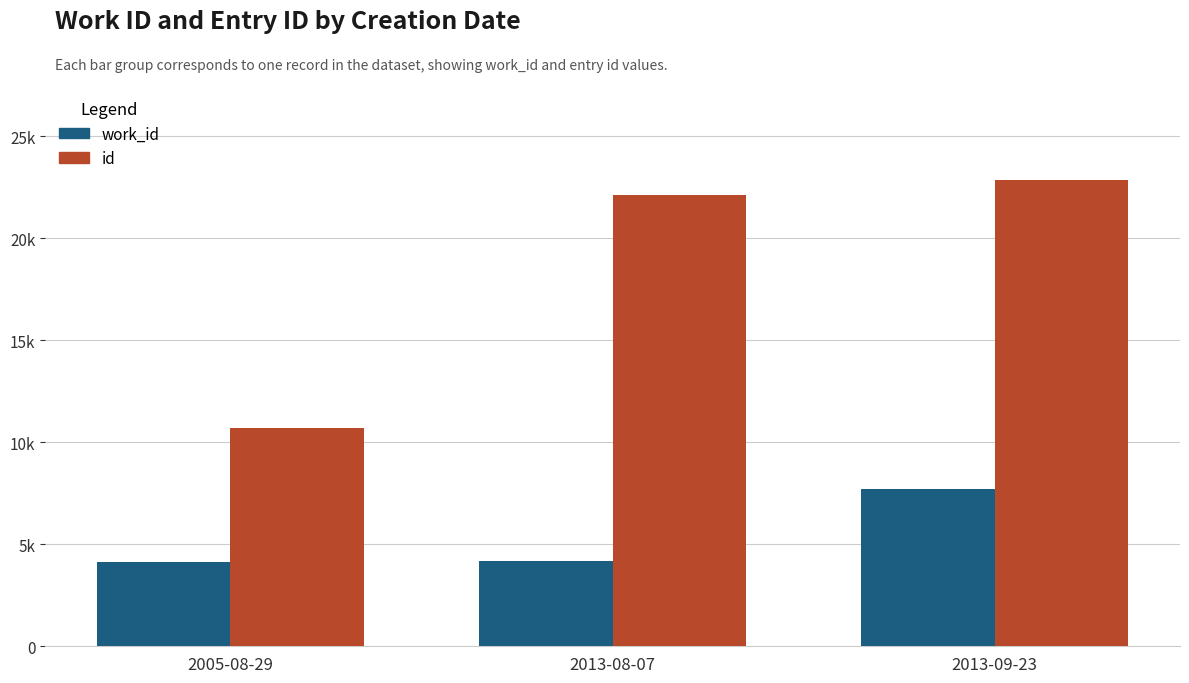

Are the bars grouped side by side (vs. stacked)?

Yes